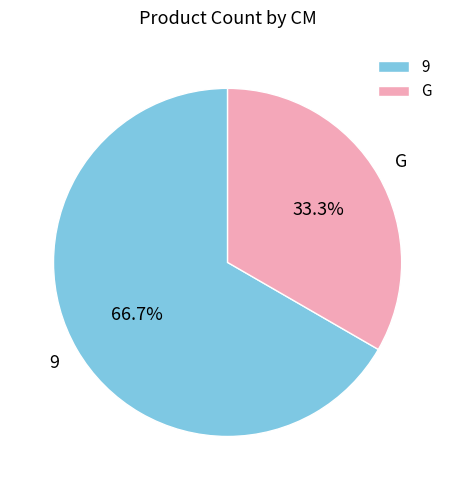

Which slice is the largest?

9